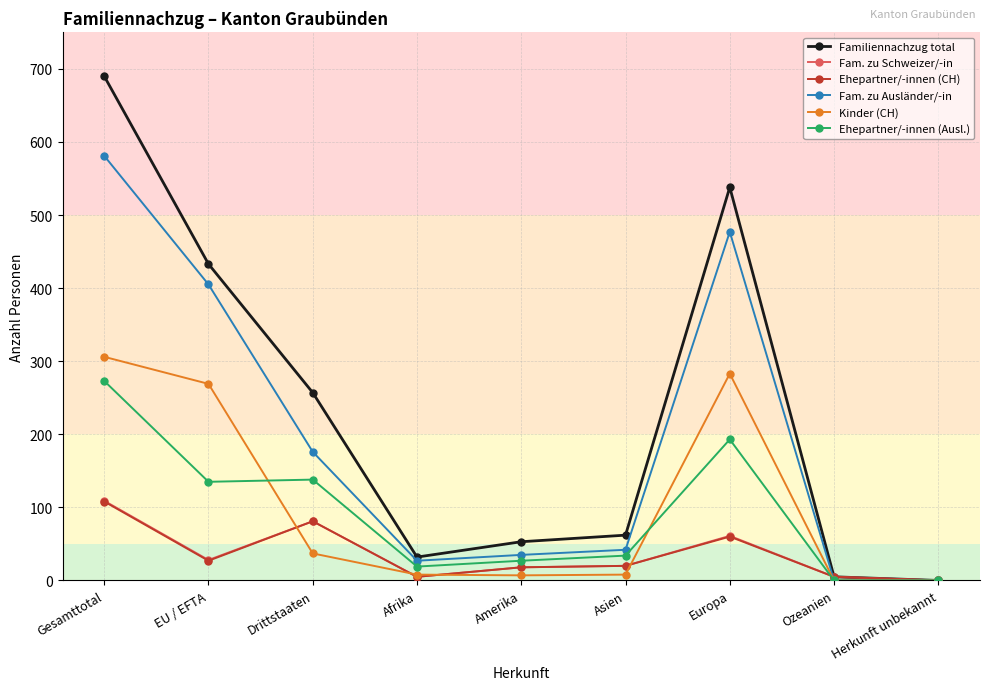

What is the spread (max minus min) of values at Afrika?

27